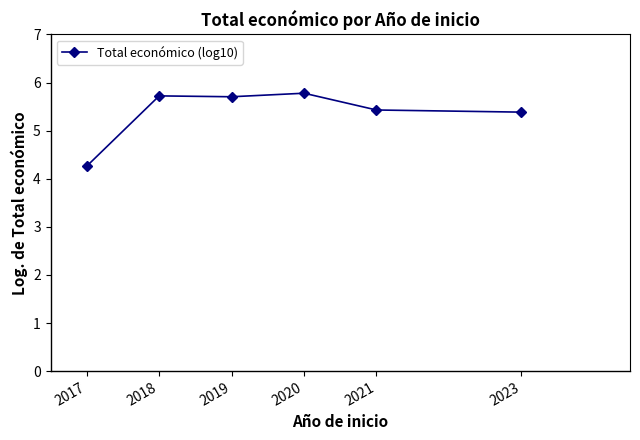

Which label corresponds to the smallest value in the chart?

2017